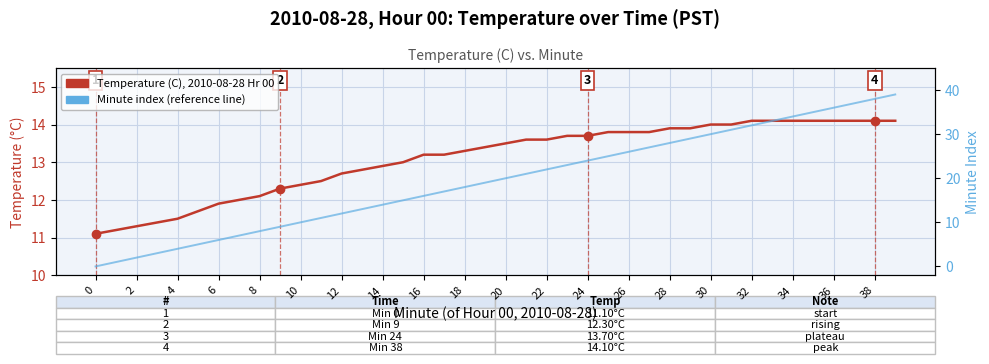

What is the maximum value for Temperature (C), 2010-08-28 Hour 00 (PST)?

14.1